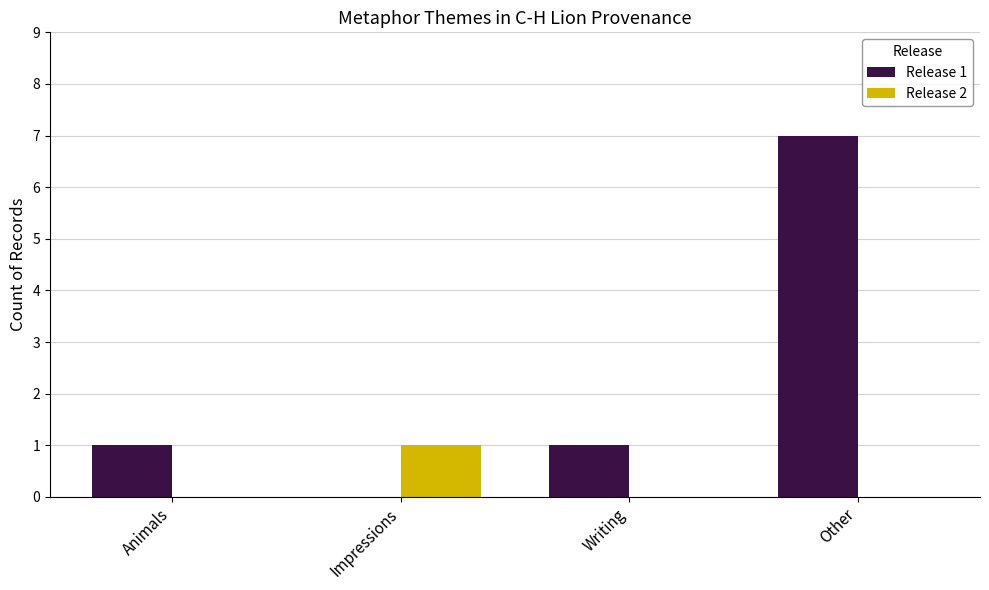

Reading right to left, what are all the values shown in this chart?

Release 1: 7	1	0	1
Release 2: 0	0	1	0